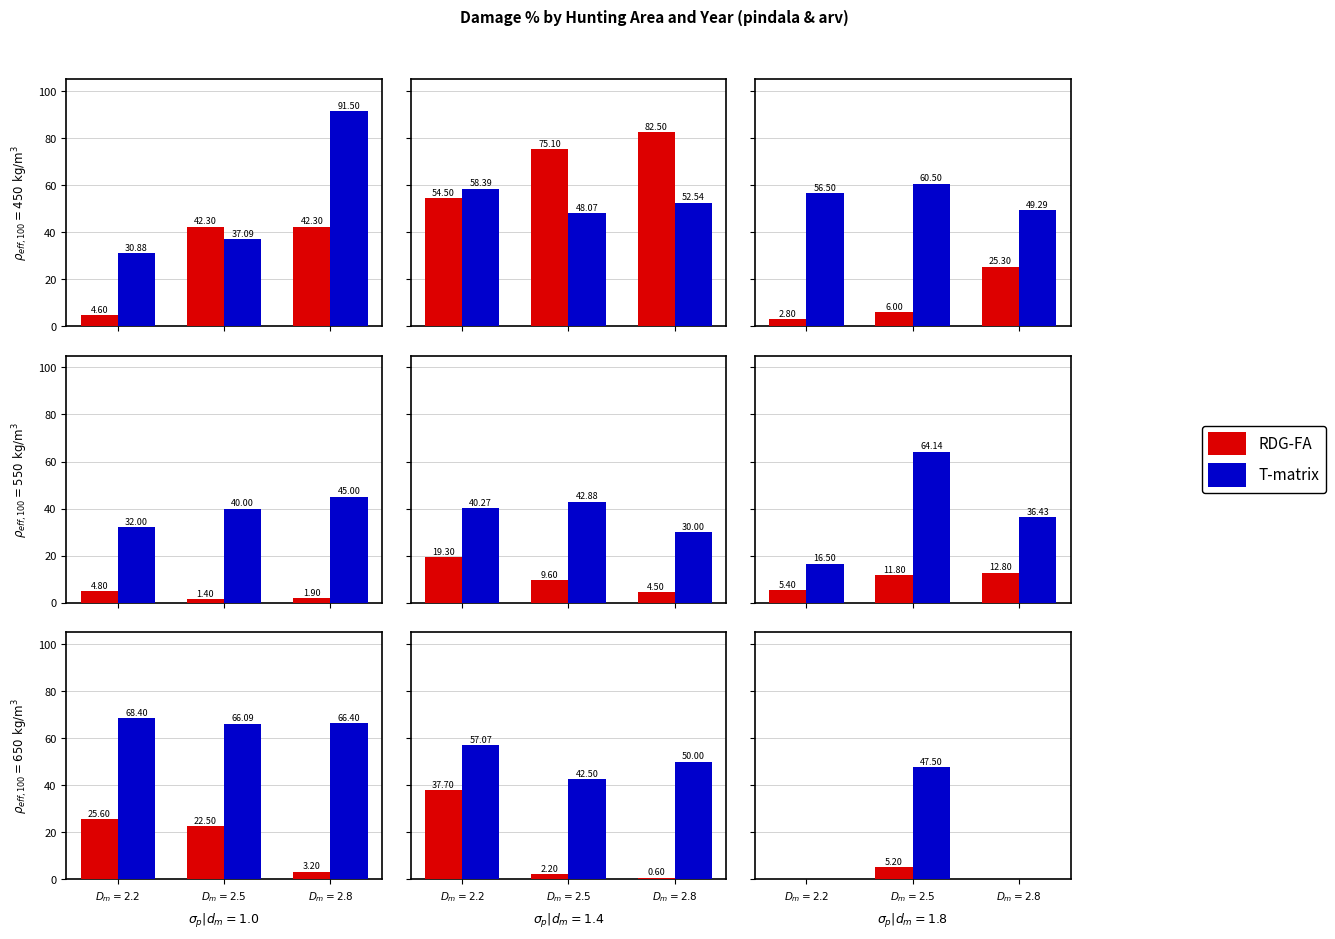

How many groups of bars are there?

3